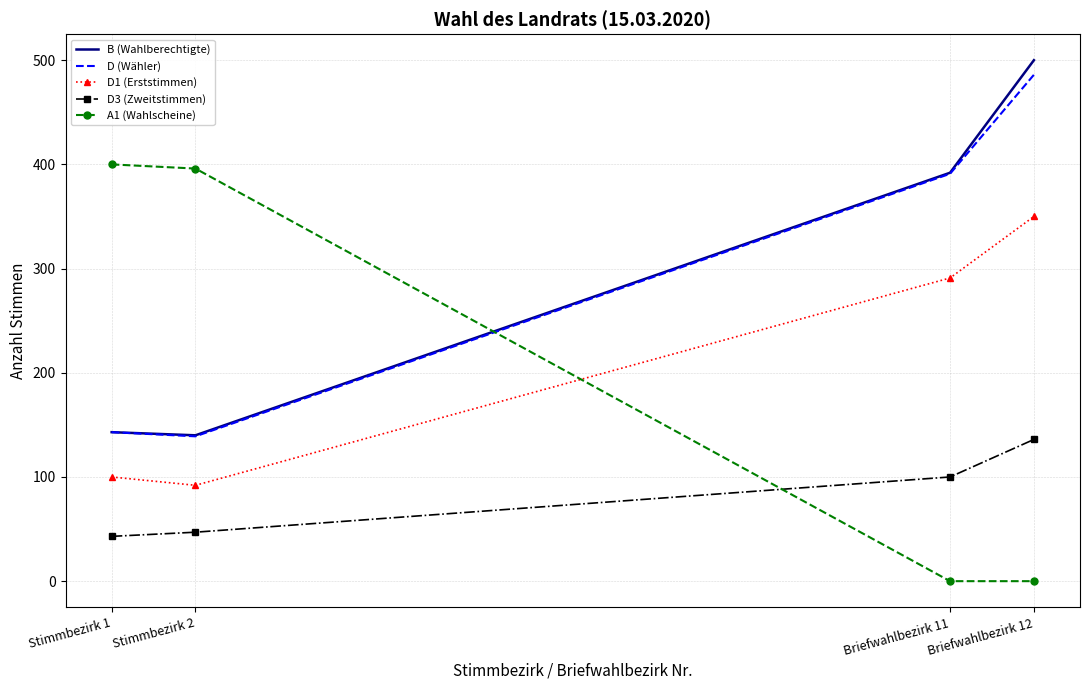

How many values in the D (Wähler) series are below 391?

2